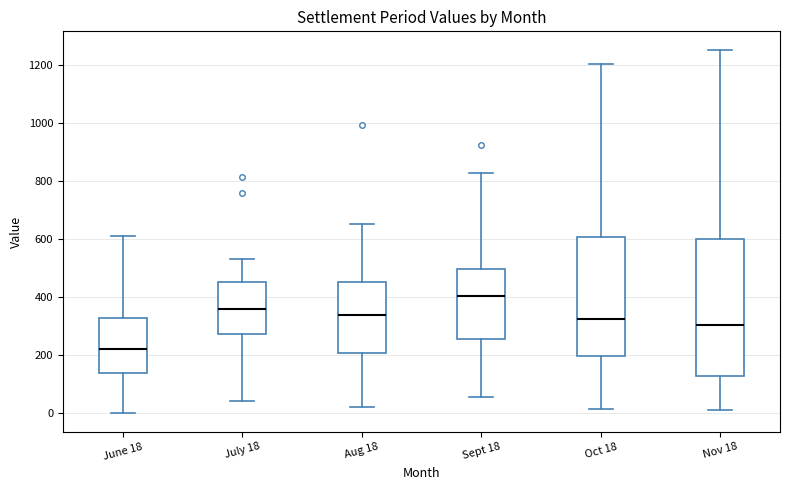

Which box's median line is the lowest?

June 18